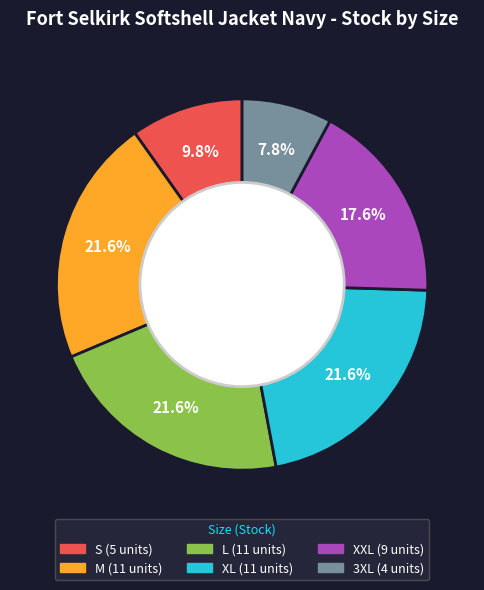

How many slices are in this pie chart?

6